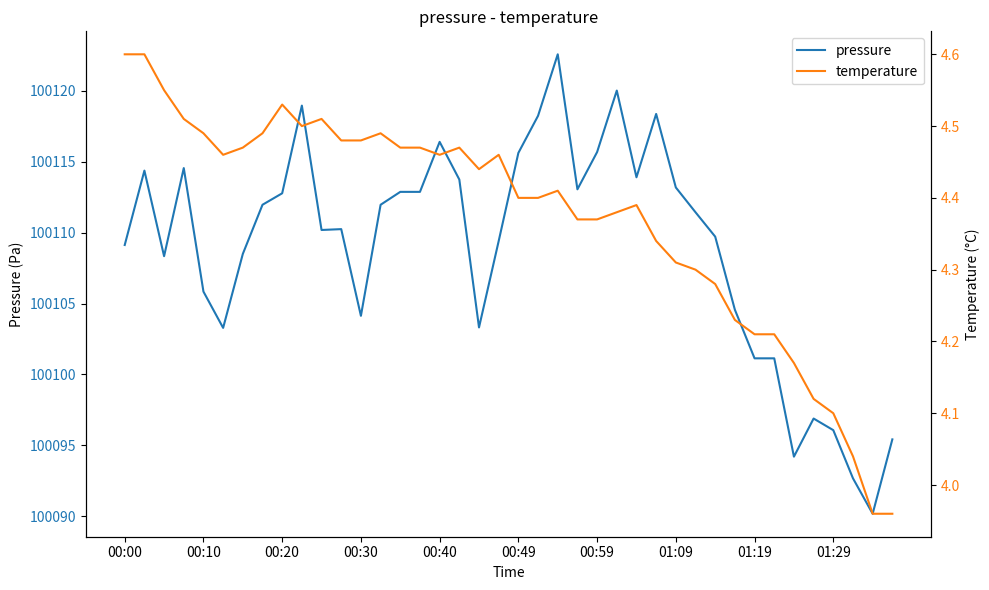

What is the smallest value displayed?

4.0